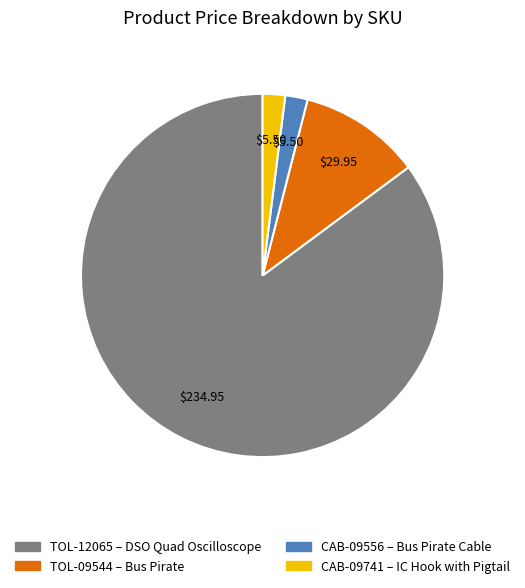

Approximately how many times larger is the value at TOL-12065 compared to CAB-09741?

42.7